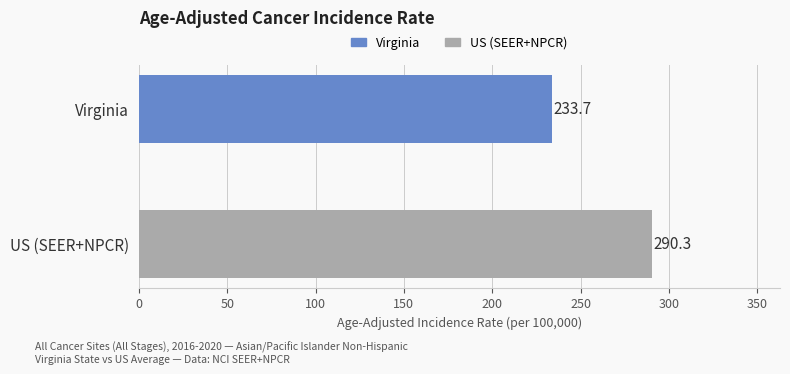

The value at US (SEER+NPCR) is 175.5. True or false?

False